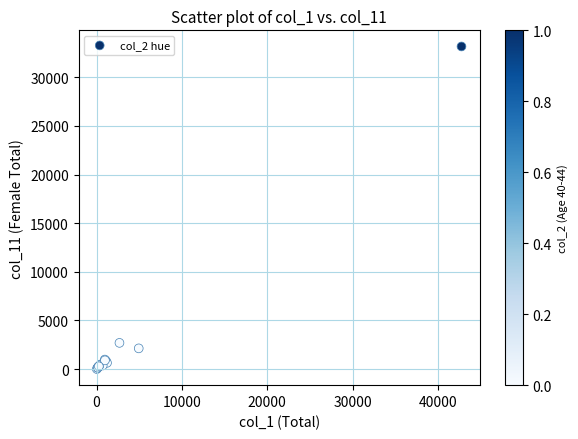

What Y value in the scatter plot is closest to 16584?

2689